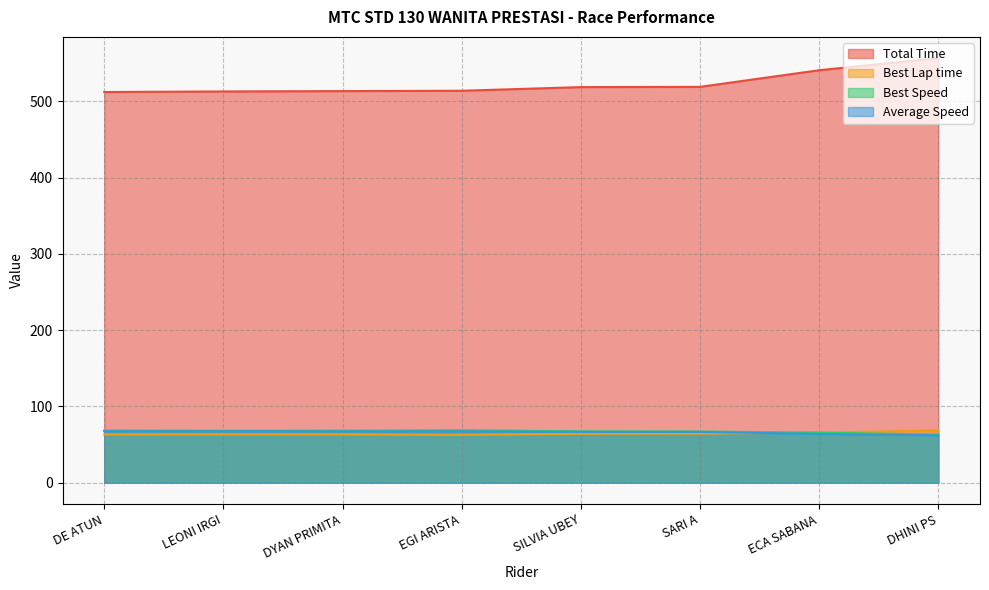

What is the difference between the second highest and second lowest values in the Average Speed series?

3.5